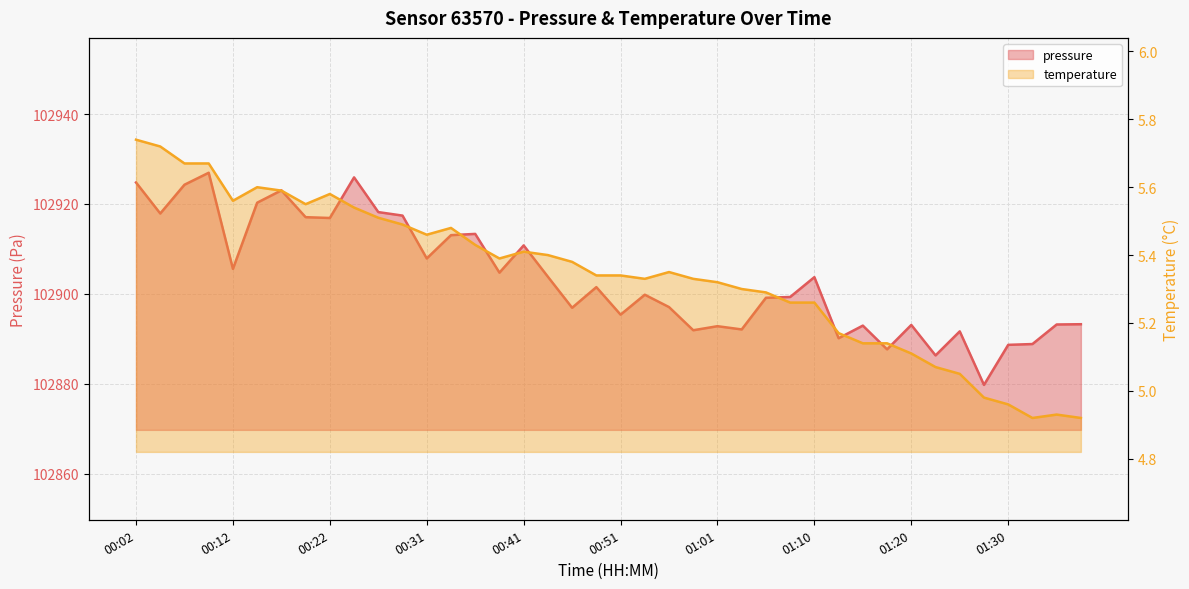

Is the value of pressure at 01:06 greater than the value of temperature at 00:48?

Yes